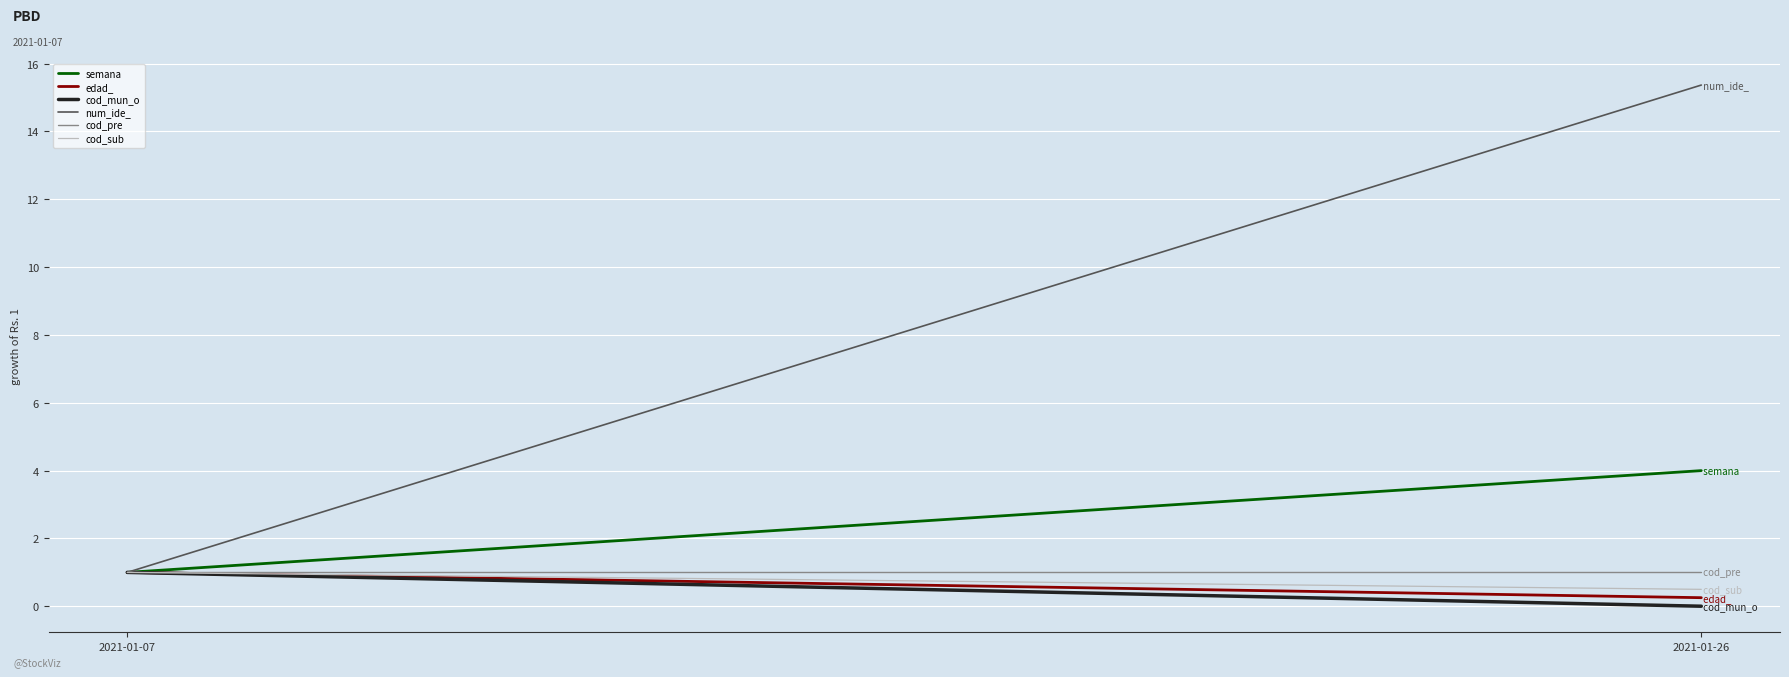

How many categories are shown in the chart?

2